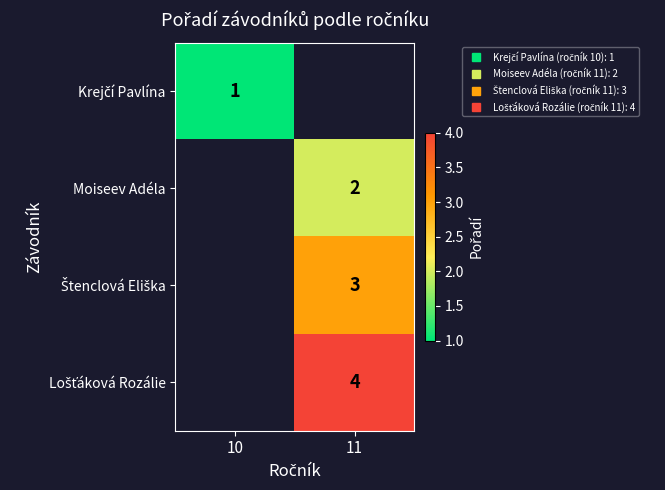

List the series in order of their peak value, lowest first.

Krejčí Pavlína, Moiseev Adéla, Štenclová Eliška, Lošťáková Rozálie